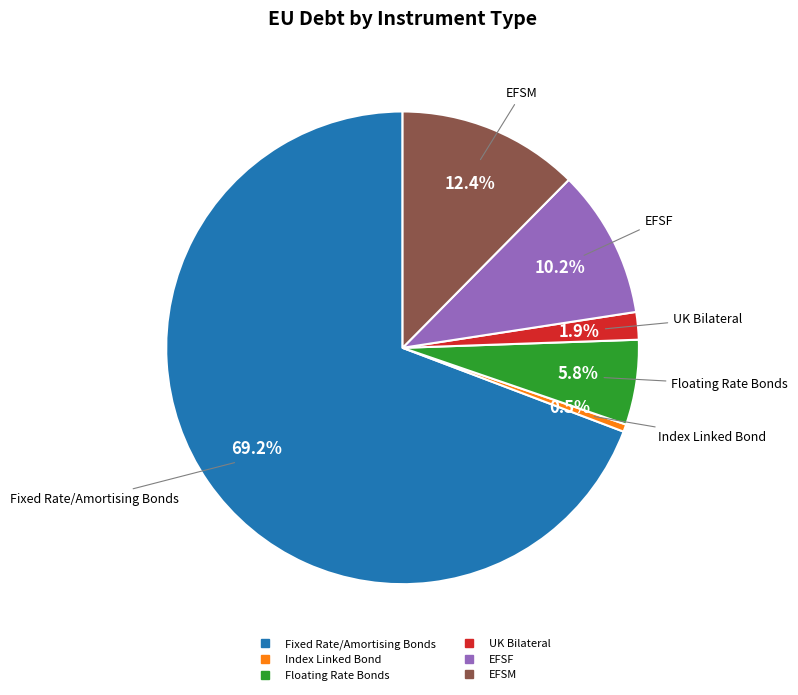

Does any single category account for the majority?

Yes